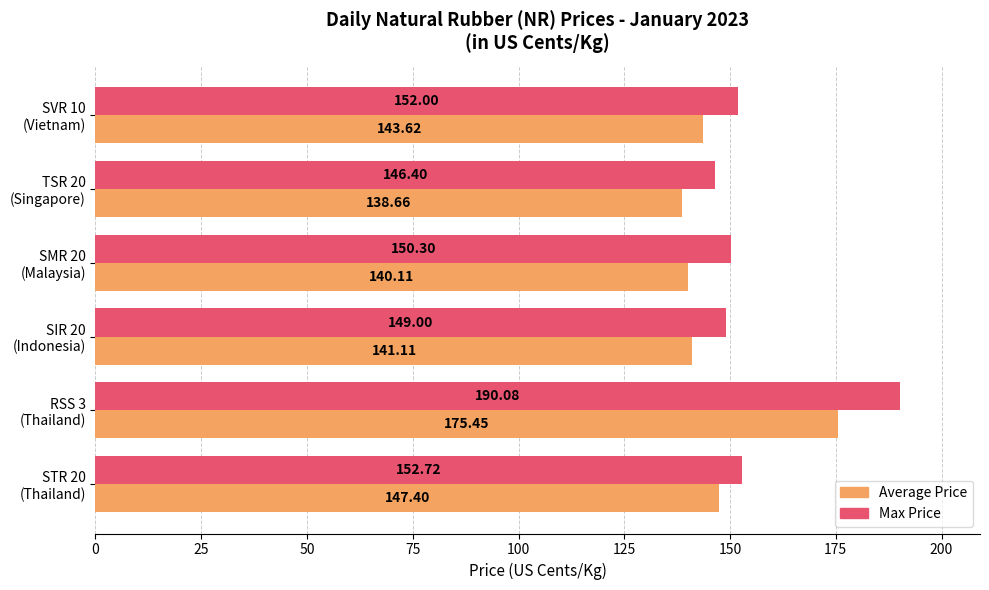

Which series has the largest total across all categories?

Max Price